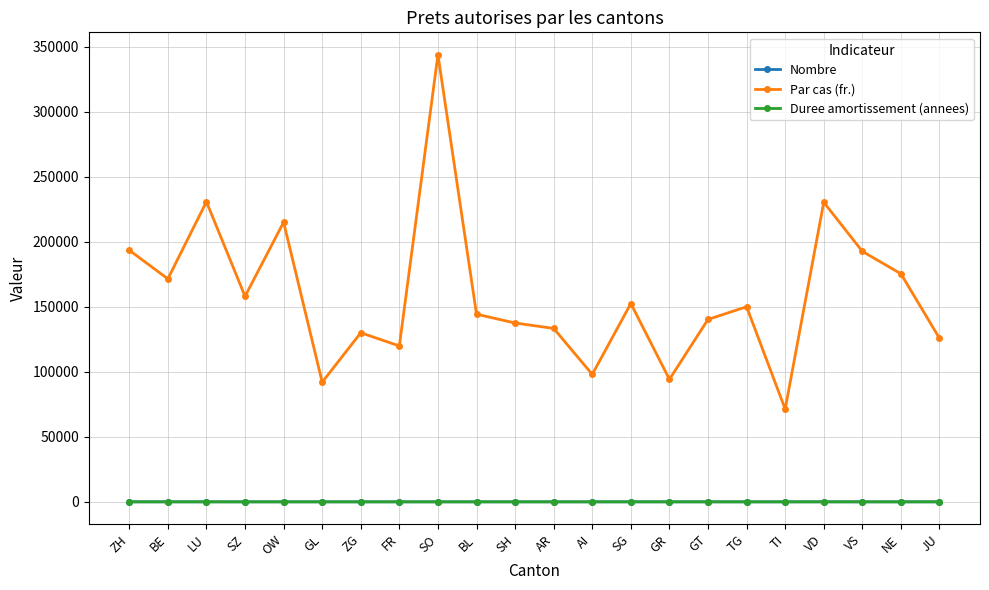

What is the label of the 6th point from the left?

GL